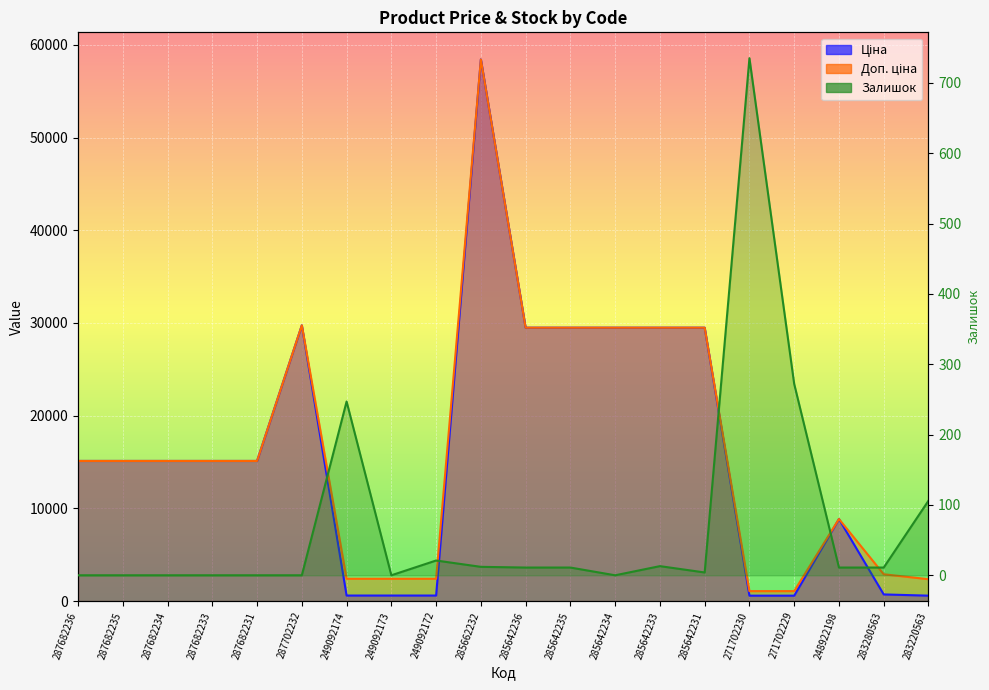

True or false: Доп. ціна and Ціна intersect in this chart.

False